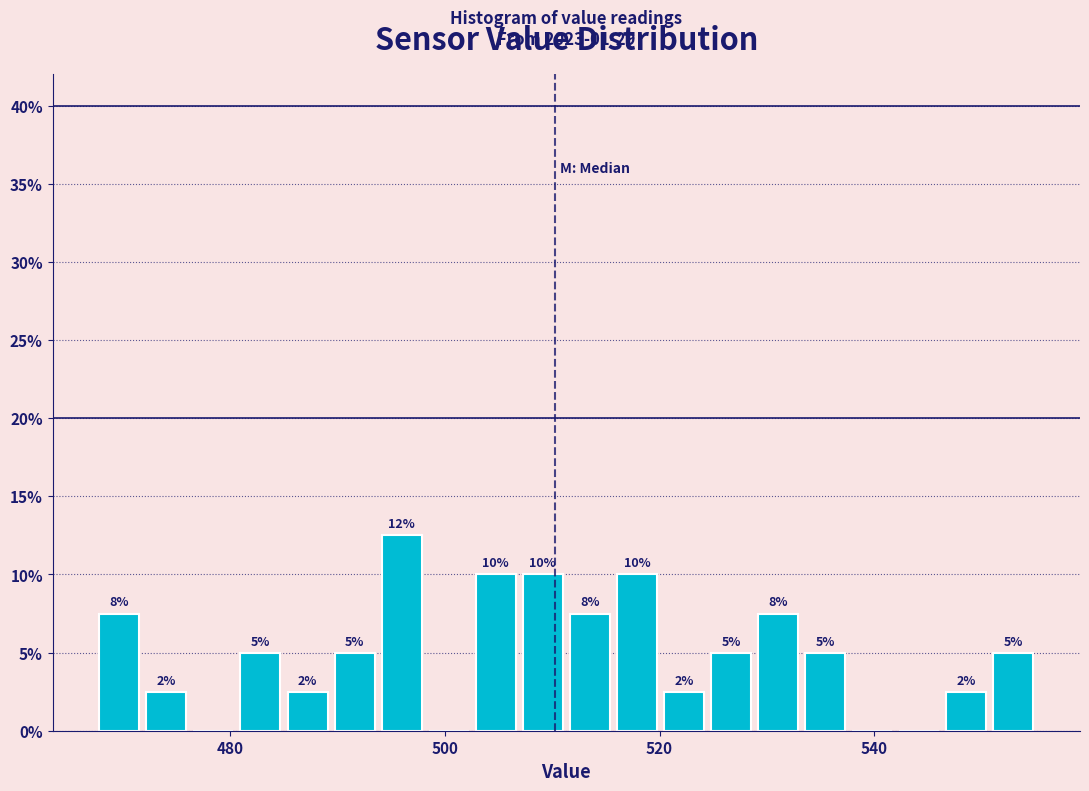

Read against the x-axis, roughly where is the centre of the tallest bar?

496